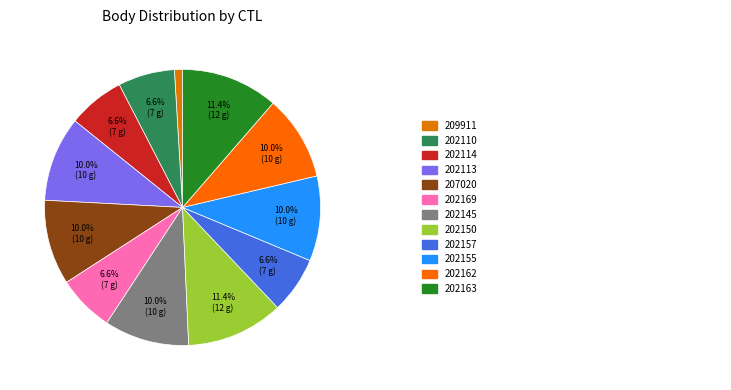

Which category has the biggest portion of the pie?

202150